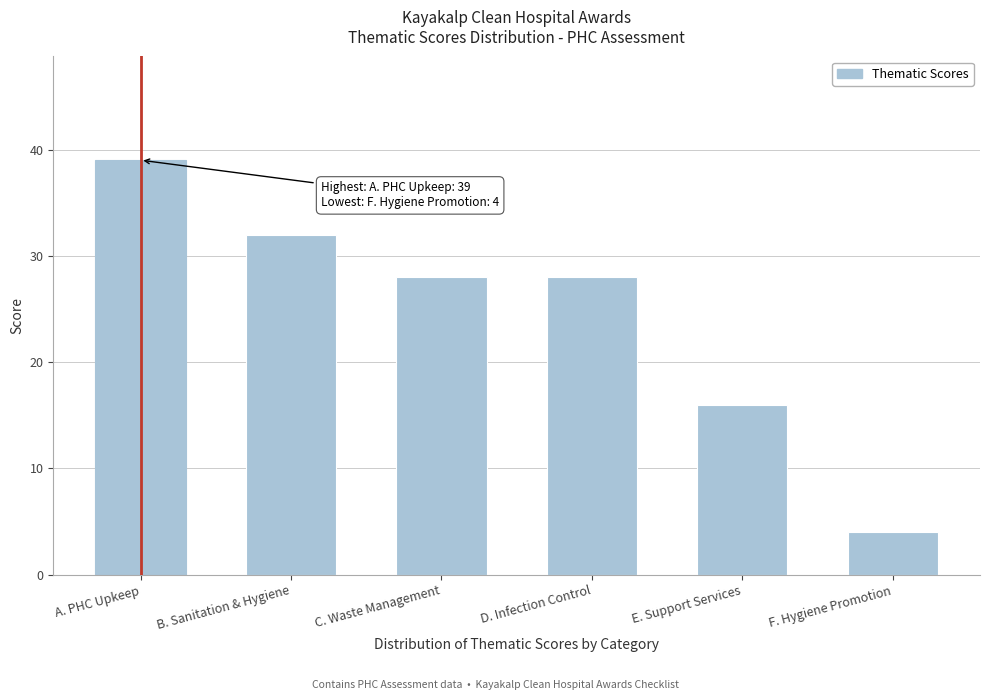

Reading left to right, what are all the values shown in this chart?

39	32	28	28	16	4